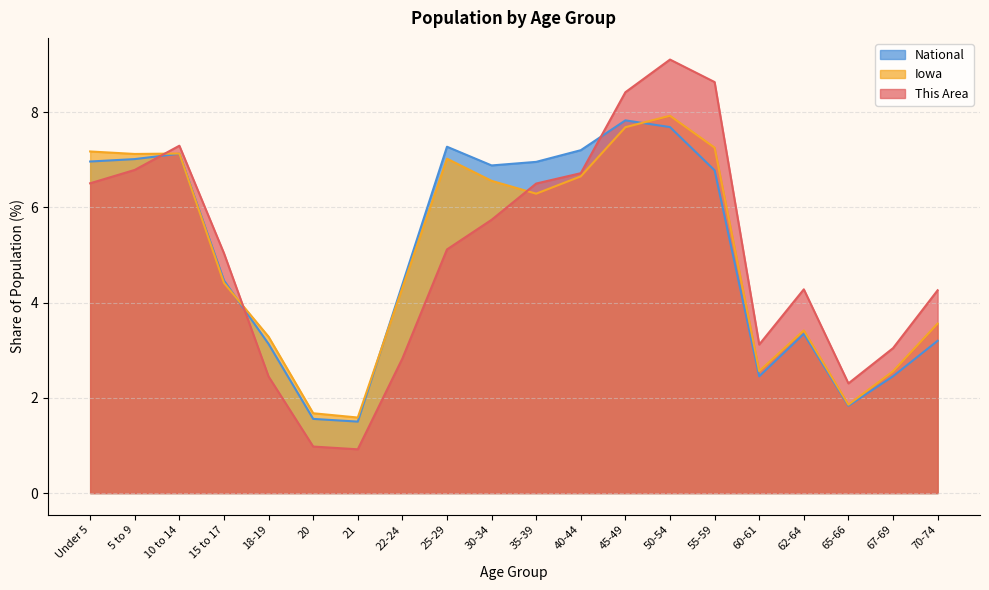

Rank the series at 55-59 from highest to lowest value.

This Area, Iowa, National